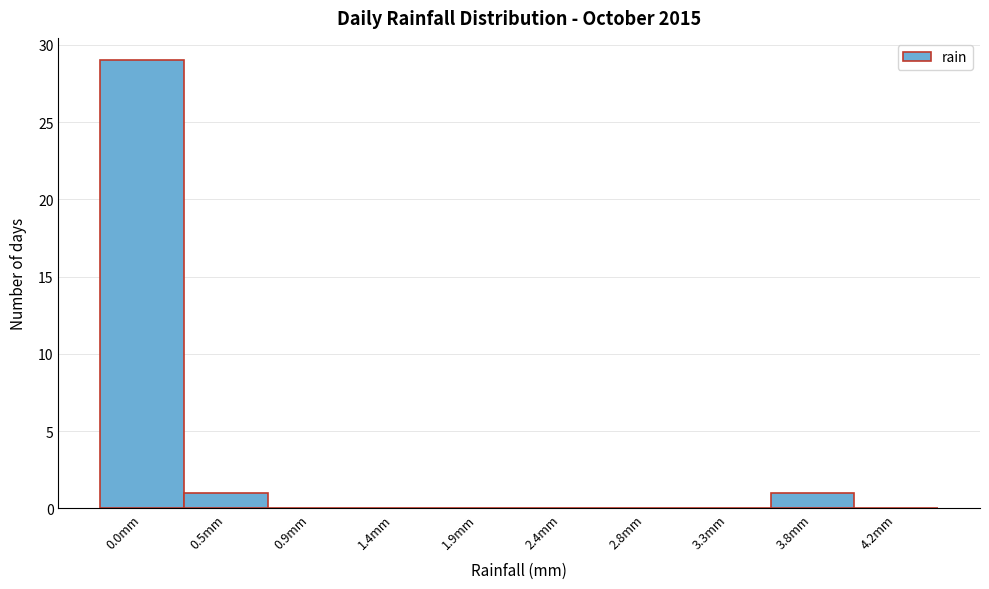

Reading left to right, list all the values displayed in this chart.

0.0mm=29	0.5mm=1	0.9mm=0	1.4mm=0	1.9mm=0	2.4mm=0	2.8mm=0	3.3mm=0	3.8mm=1	4.2mm=0